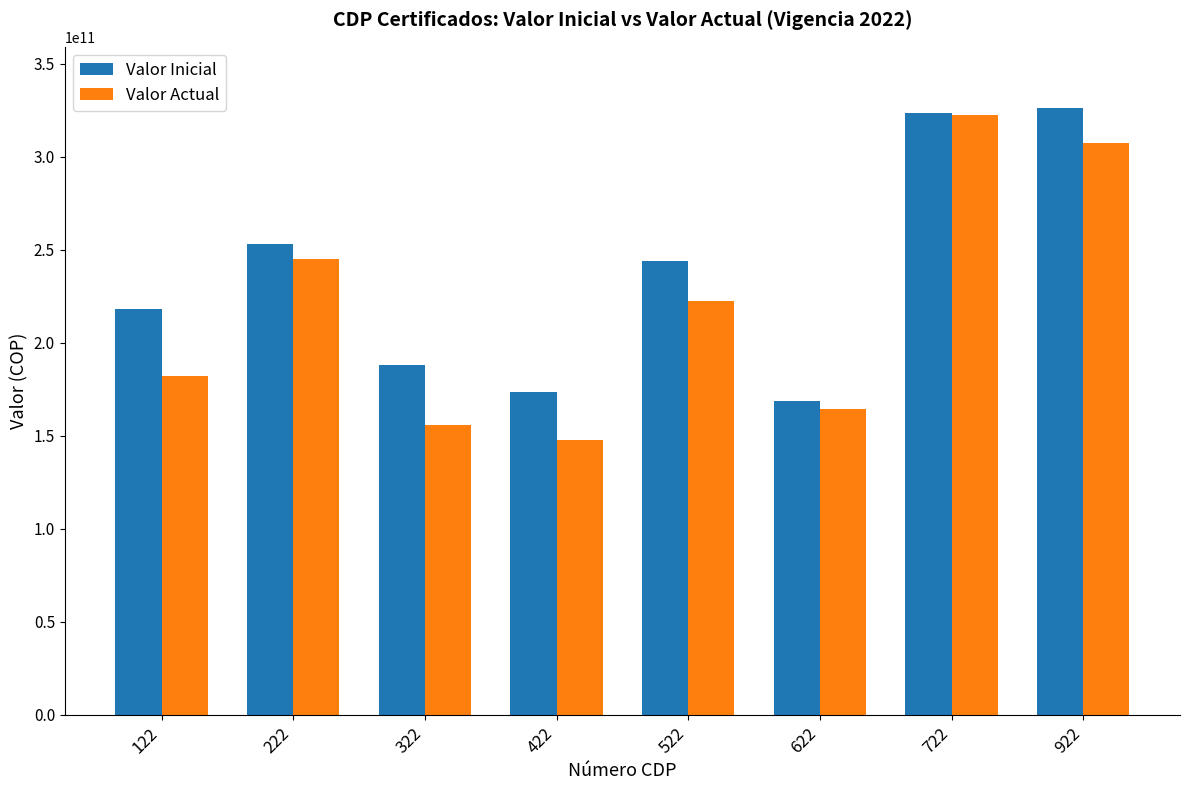

Which category has the lowest value across all series?

422